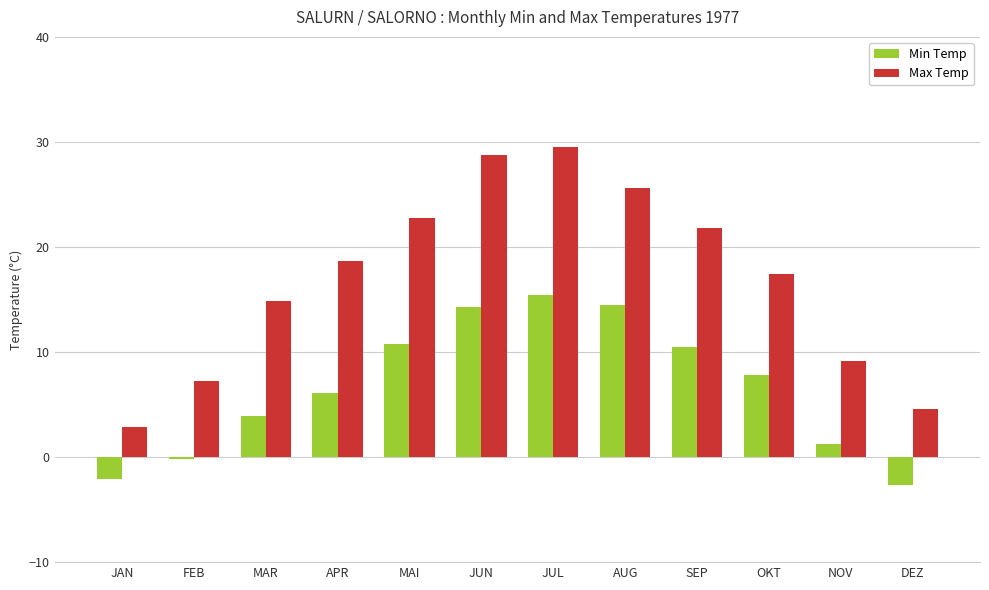

How many groups of bars are there?

12